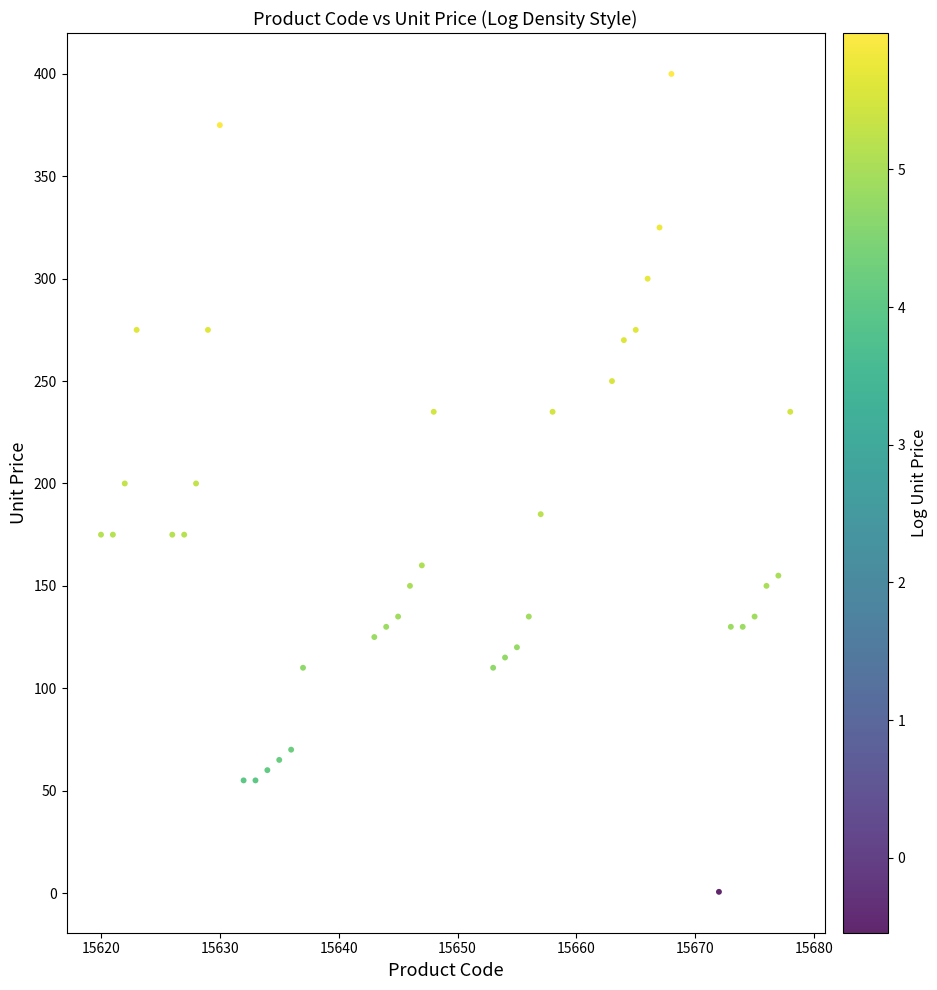

What is the range of Y values (max minus min)?

399.4